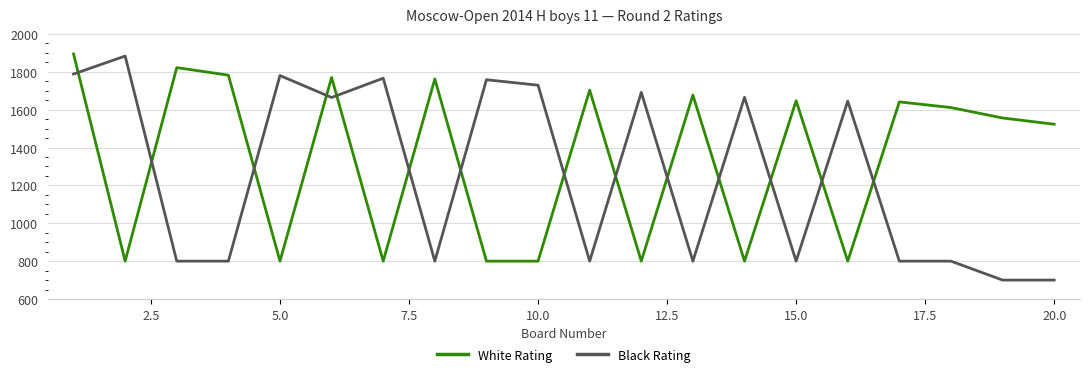

List the series in order of their overall mean, highest first.

White Rating, Black Rating